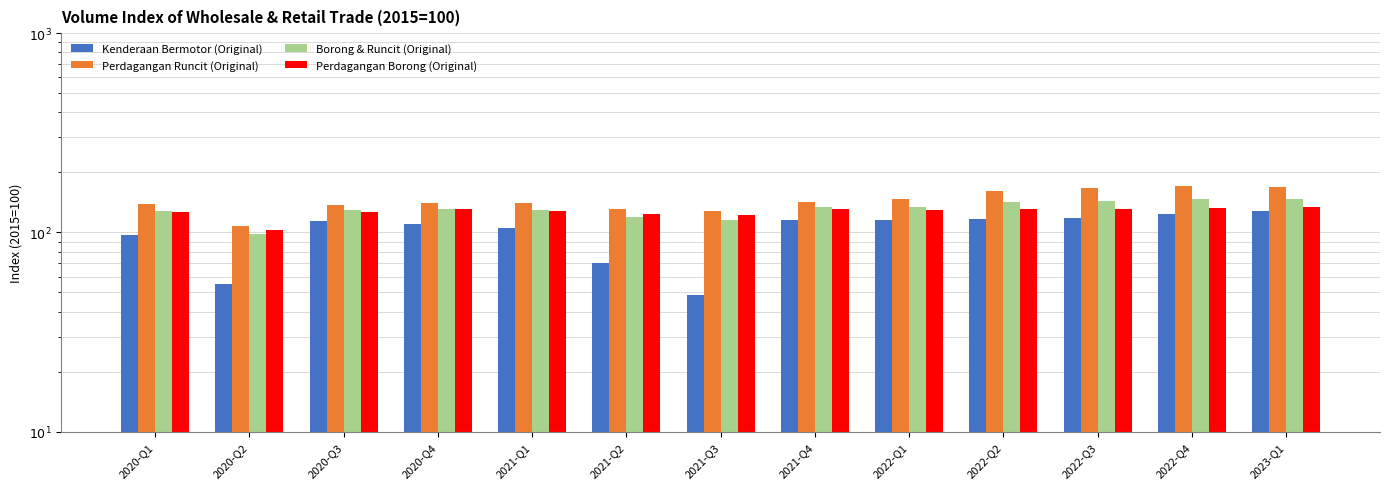

Reading left to right, list all the values displayed in this chart.

Kenderaan Bermotor (Original): 97.6	54.9	113.7	109.9	105.7	70.3	48.7	116.0	115.0	117.0	118.1	124.2	128.1
Perdagangan Runcit (Original): 138.6	107.6	138.0	139.9	140.0	130.8	128.8	142.7	147.2	162.1	166.8	170.1	168.8
Borong & Runcit (Original): 127.5	97.8	129.4	131.7	129.6	119.3	114.8	133.7	134.7	142.2	144.6	146.9	147.4
Perdagangan Borong (Original): 126.8	102.5	126.9	131.3	127.9	124.1	122.9	131.3	129.4	131.0	131.6	132.4	133.9